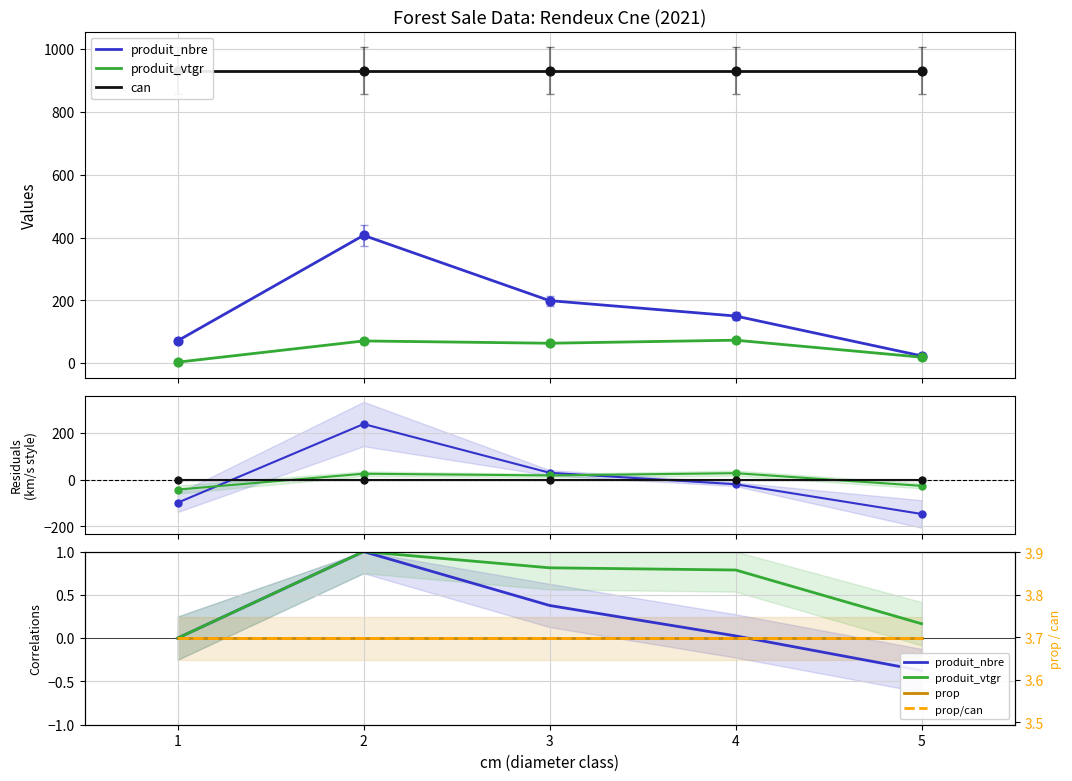

At how many categories does at least one series exceed 0?

5